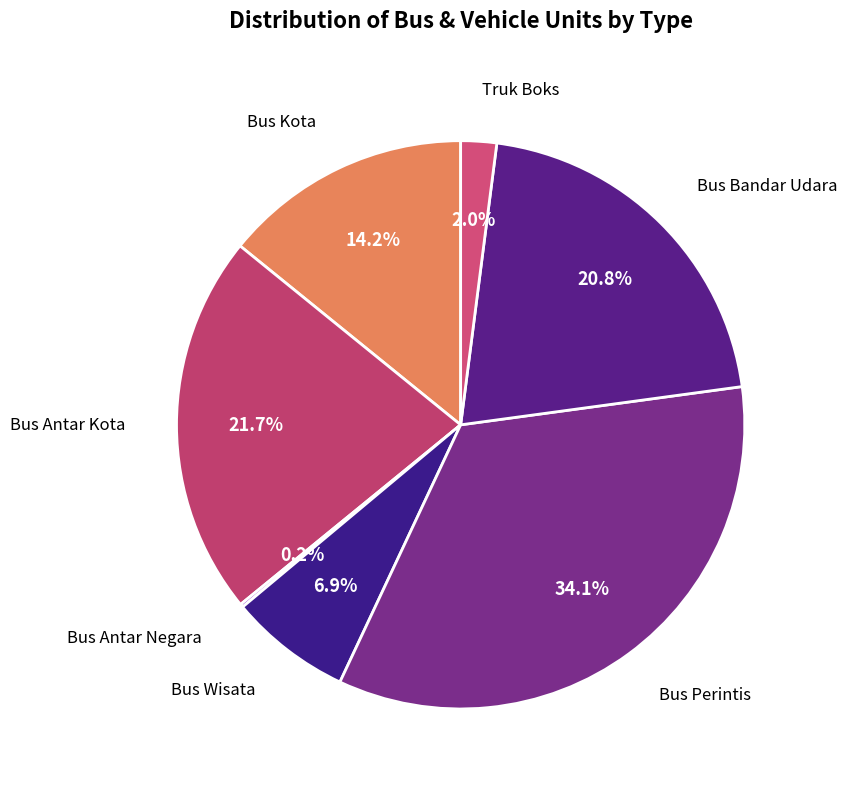

Do Truk Boks and Bus Perintis together represent more than half of the pie?

No